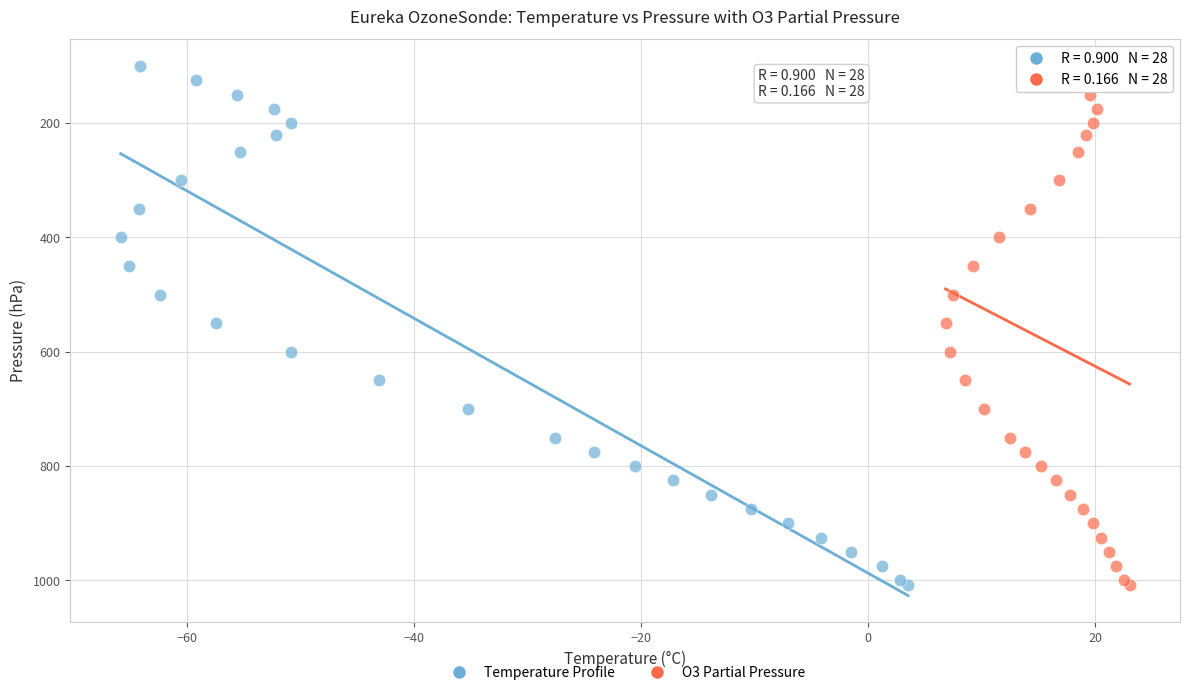

What are all the series names shown in the legend?

Temperature Profile, O3 Partial Pressure